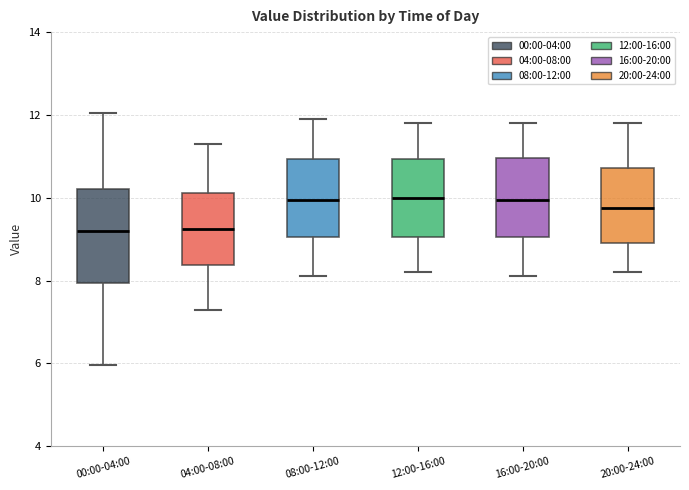

Where does the median line of the box for 08:00-12:00 sit on the y-axis? The values are not printed on the chart, so give them approximately, as read against the axis.

10.0